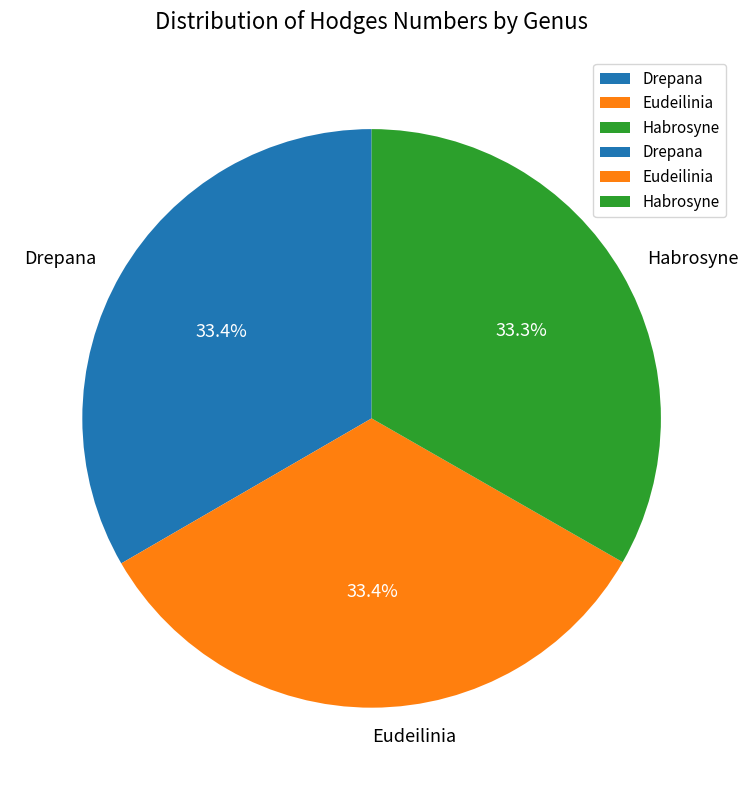

Do Drepana and Habrosyne together represent more than half of the pie?

Yes